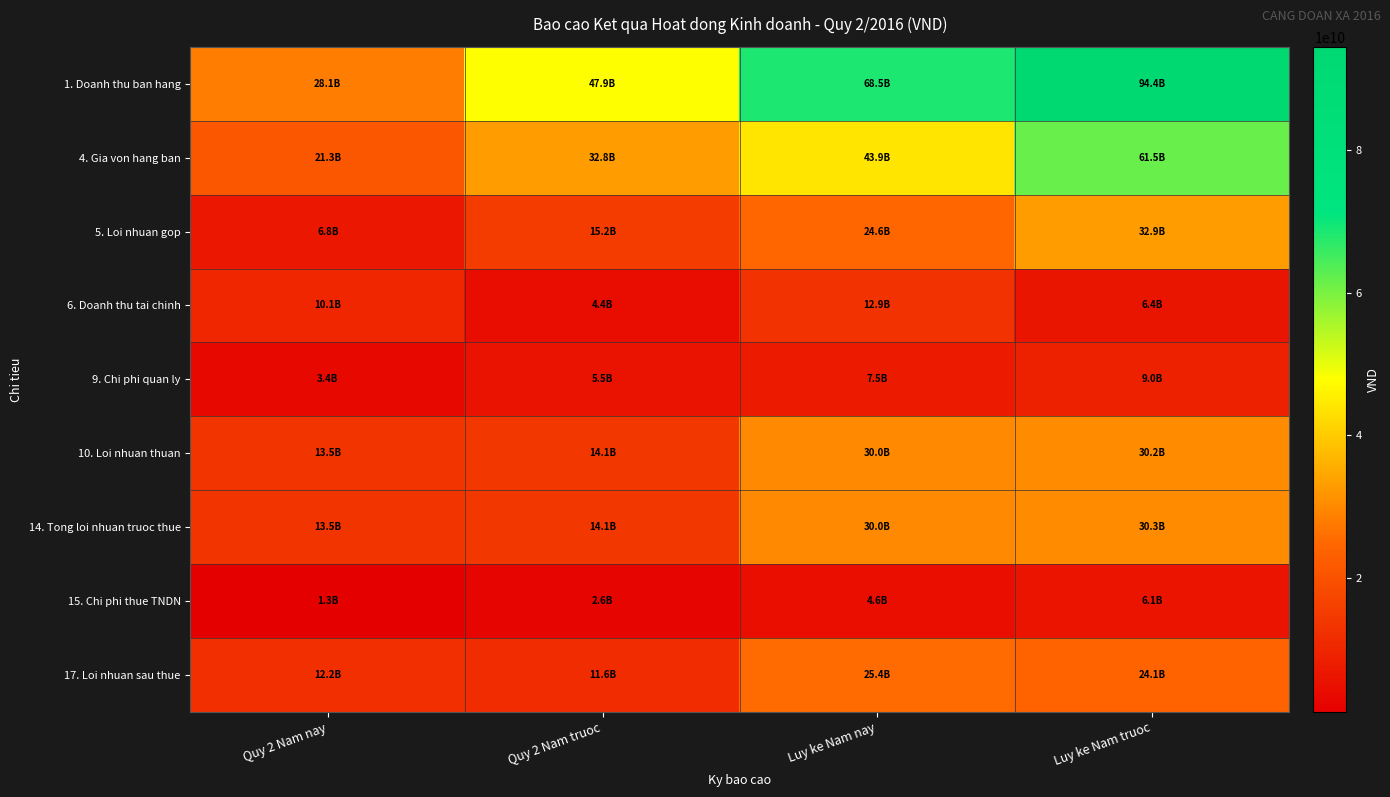

Which label corresponds to the largest value in the chart?

Luy ke Nam truoc